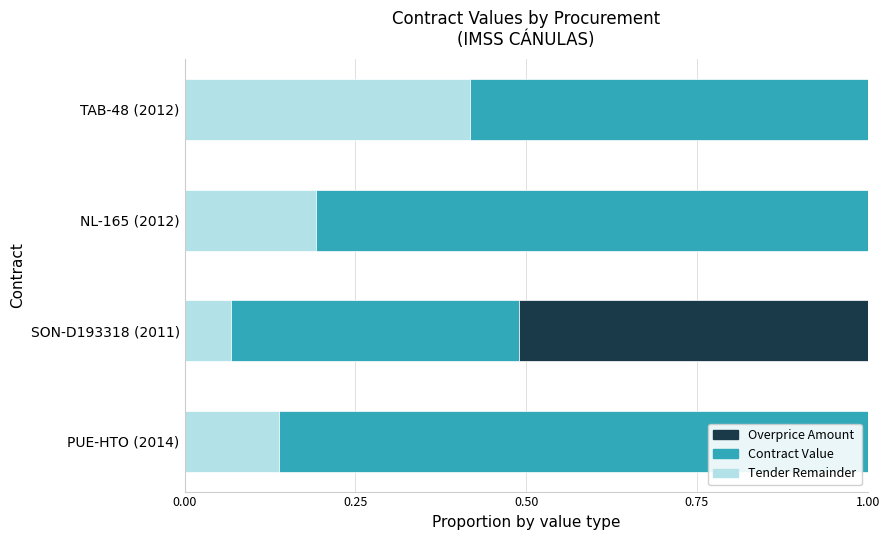

What is the total value across all series at NL-165 (2012)?

1.0